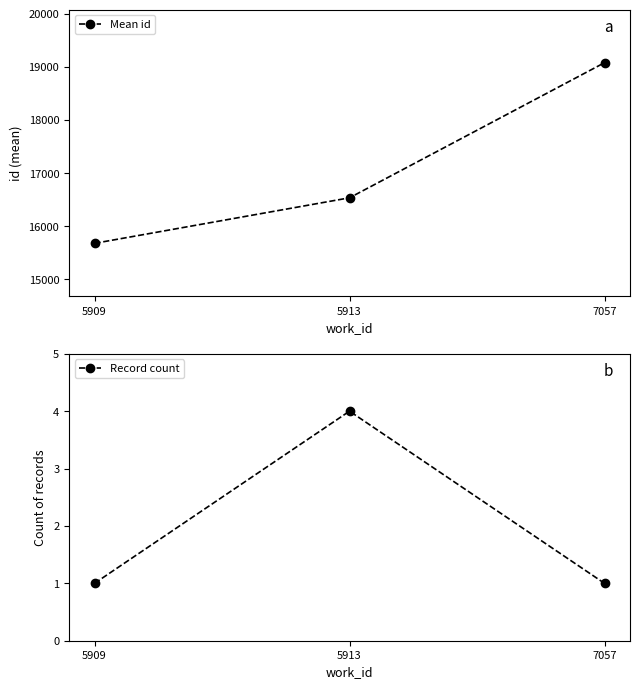

What is the value of the Record count point at the 1st from the left?

1